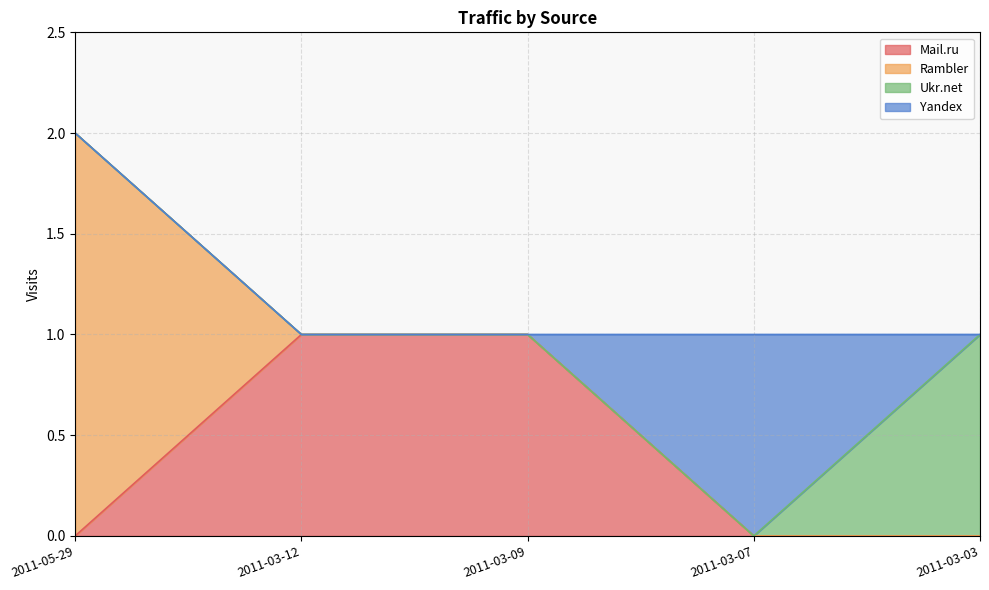

Does the chart display data point markers on the line(s)?

No